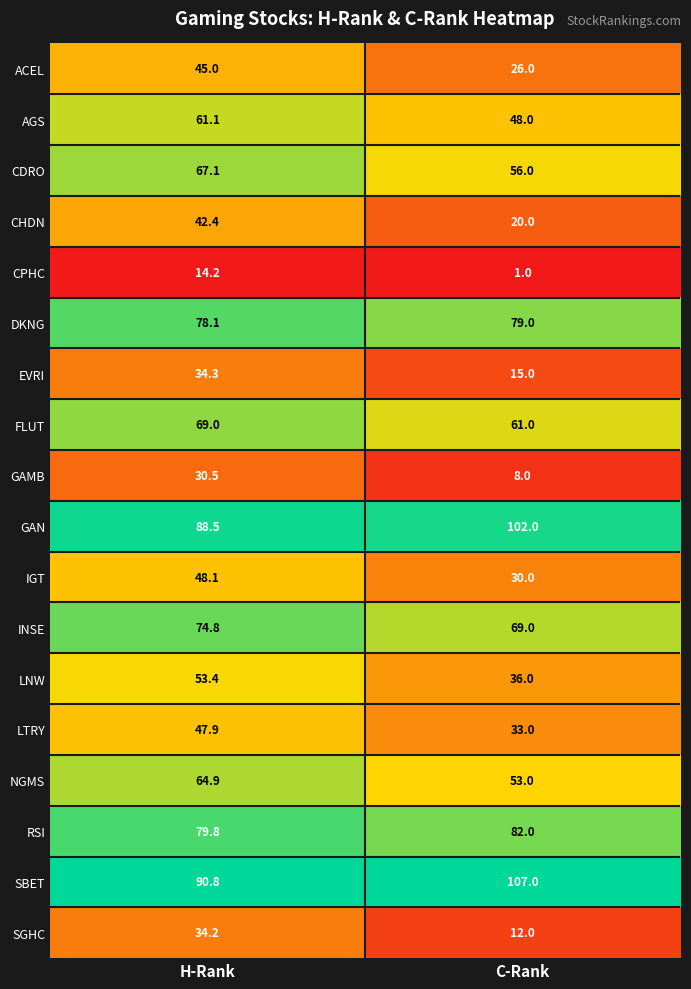

Which label corresponds to the smallest value in the chart?

C-Rank